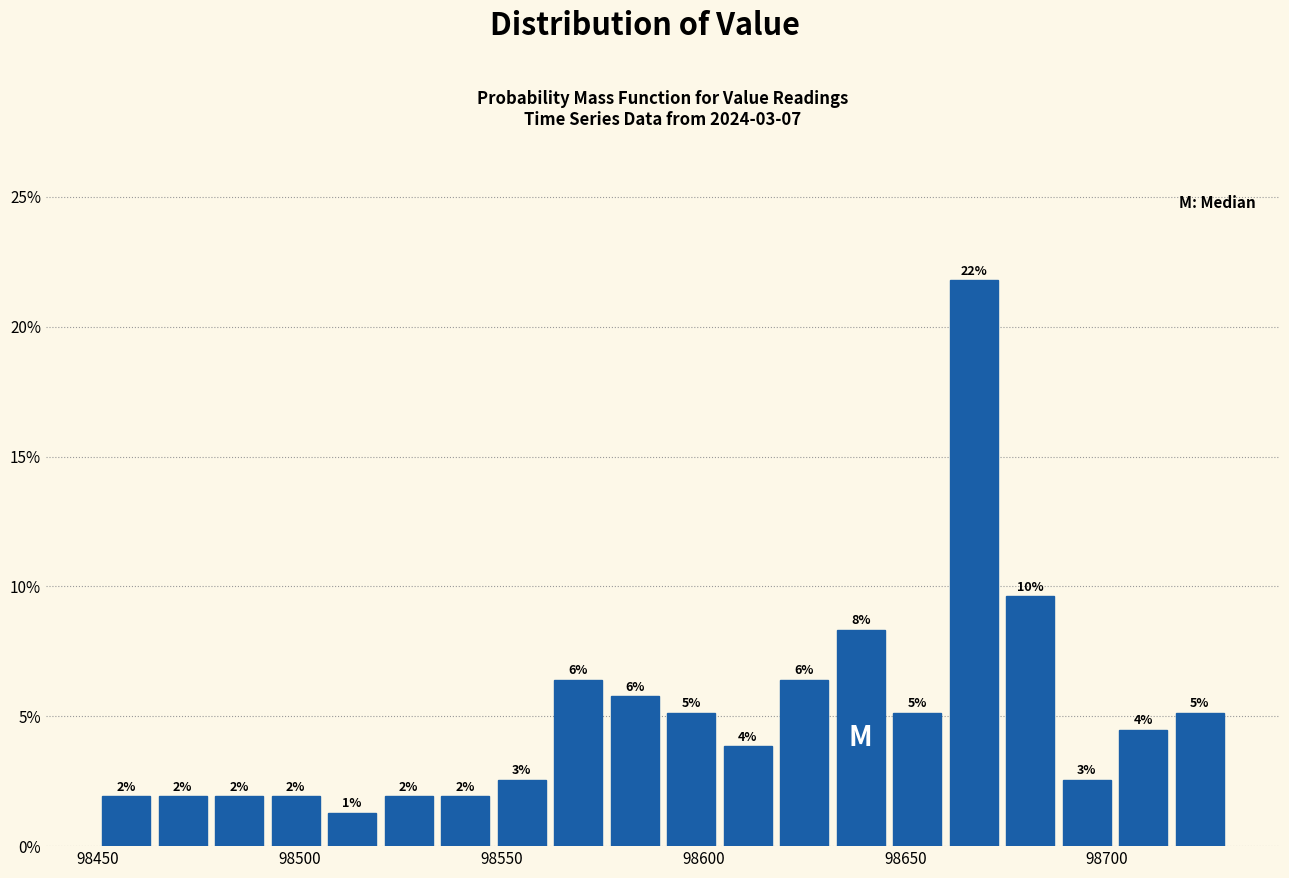

Read against the x-axis, roughly where is the centre of the tallest bar?

98665